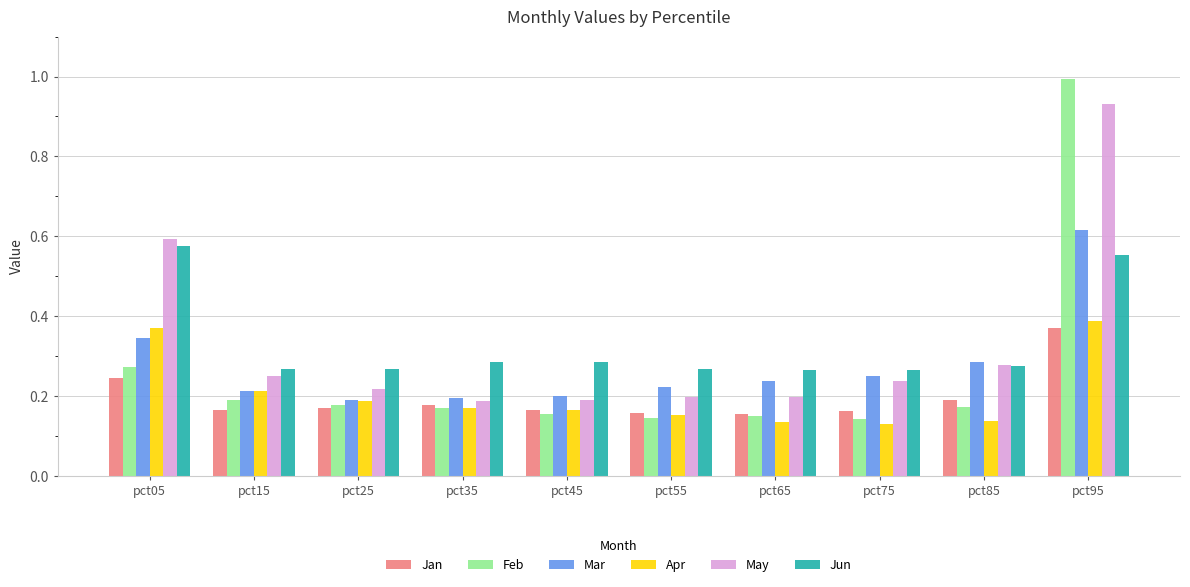

How many groups of bars are there?

10